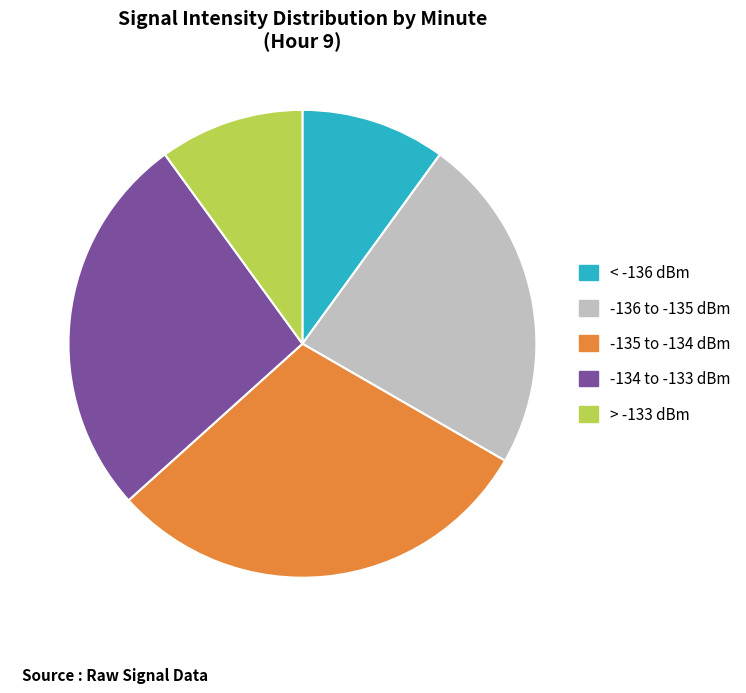

Count the number of slices in the pie.

5